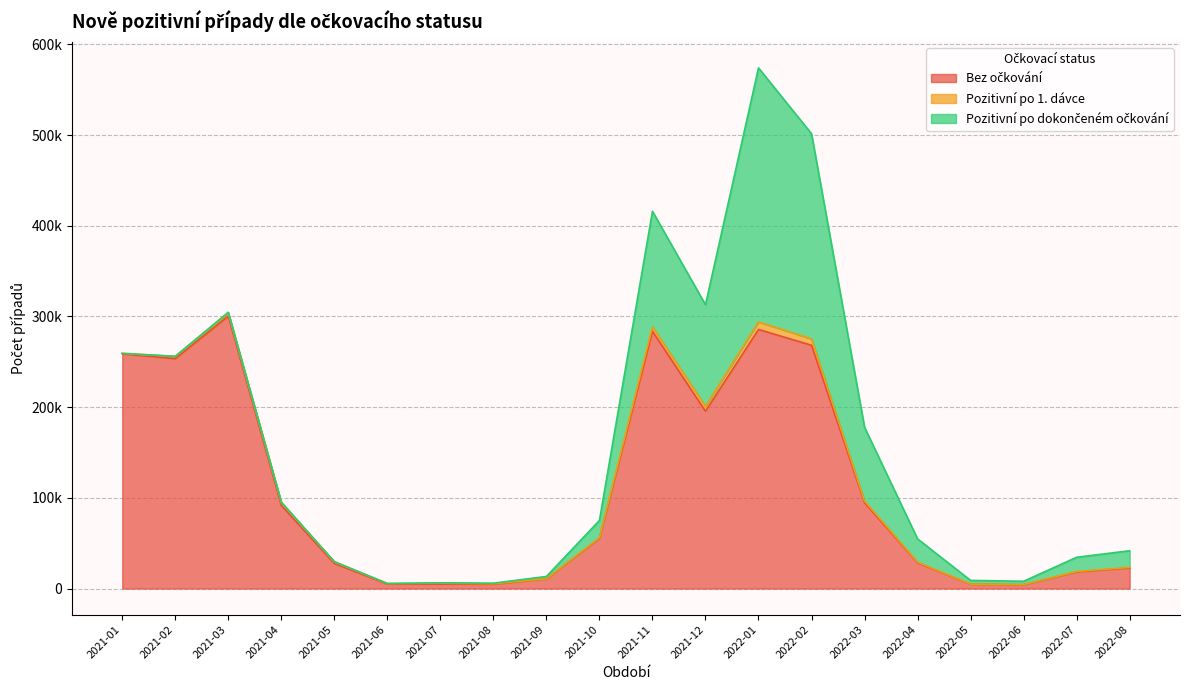

True or false: Bez očkování and Pozitivní po 1. dávce intersect in this chart.

False